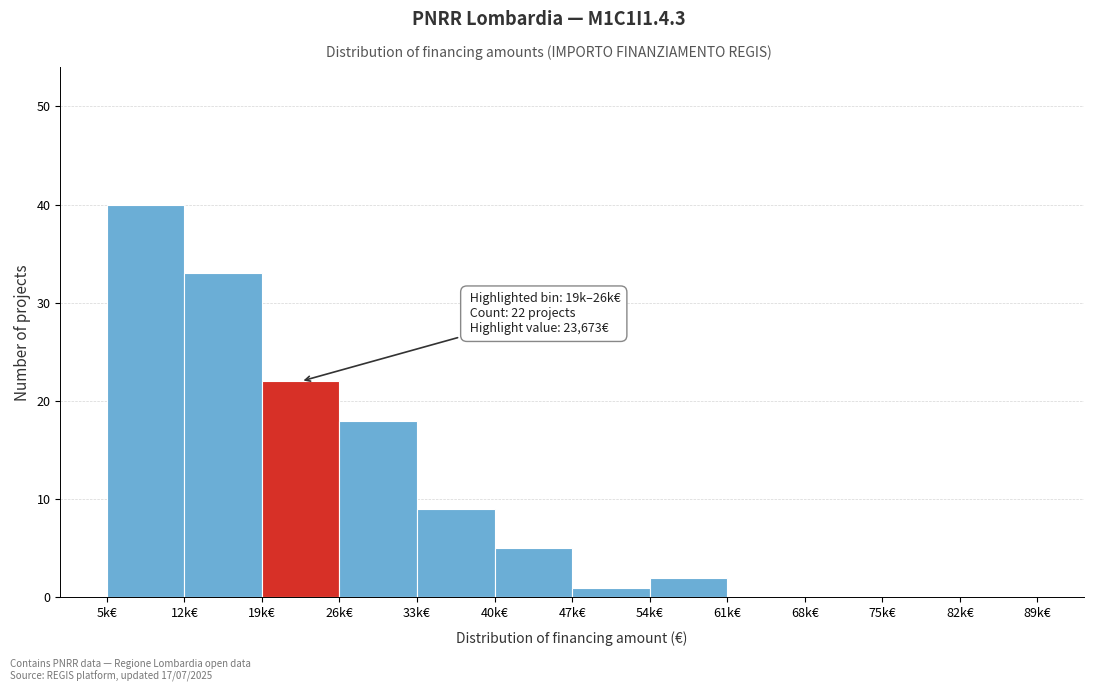

Reading right to left, list all the values displayed in this chart.

82k€=0	75k€=0	68k€=0	61k€=0	54k€=2	47k€=1	40k€=5	33k€=9	26k€=18	19k€=22	12k€=33	5k€=40